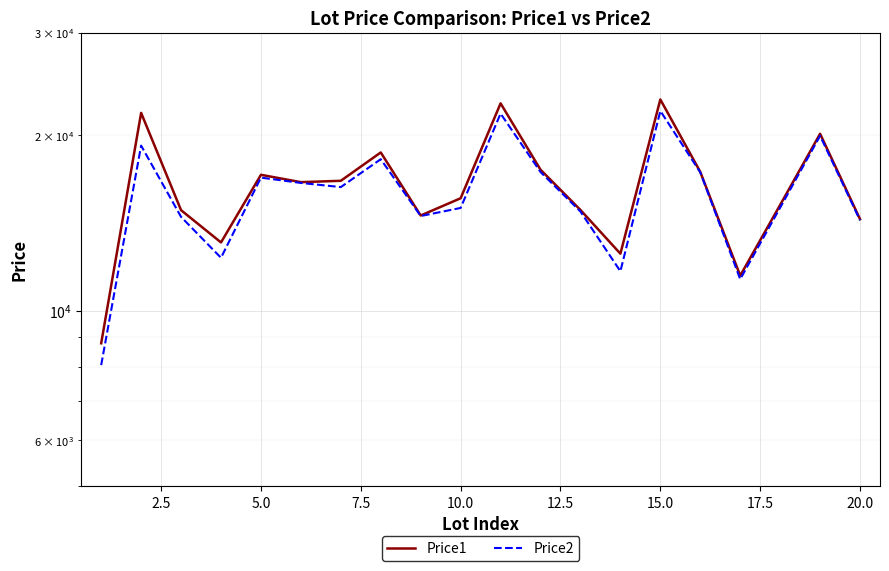

How many distinct data groups are displayed?

2